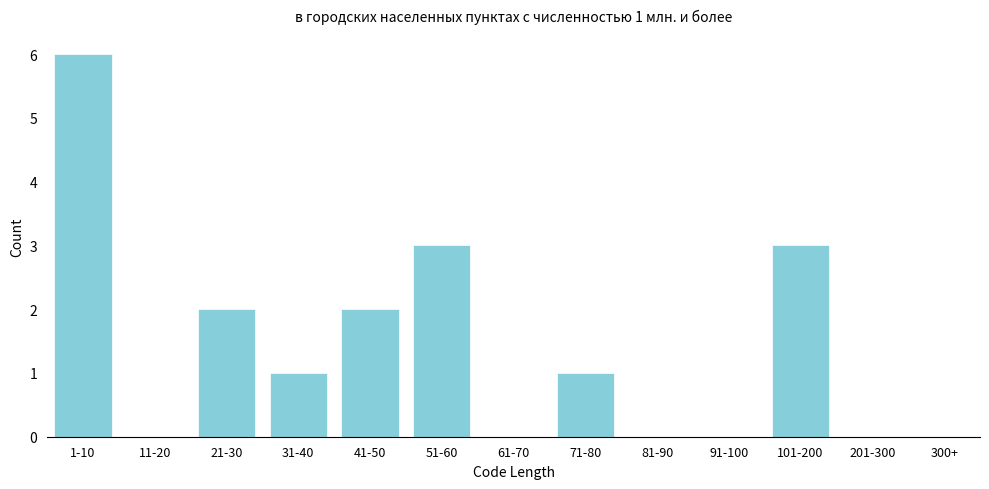

Reading left to right, transcribe all the data shown in this chart.

1-10=6	11-20=0	21-30=2	31-40=1	41-50=2	51-60=3	61-70=0	71-80=1	81-90=0	91-100=0	101-200=3	201-300=0	300+=0